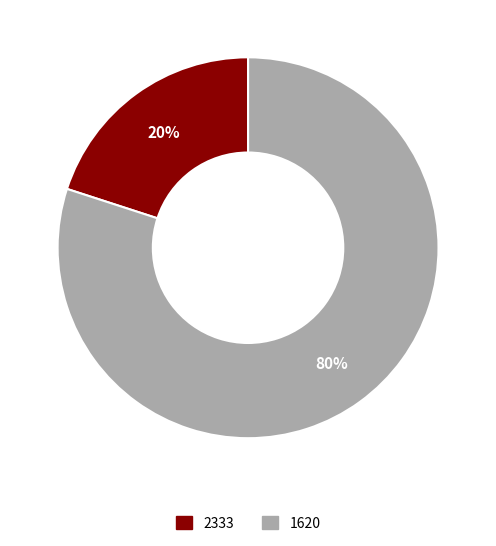

Is there a majority slice in this chart?

Yes